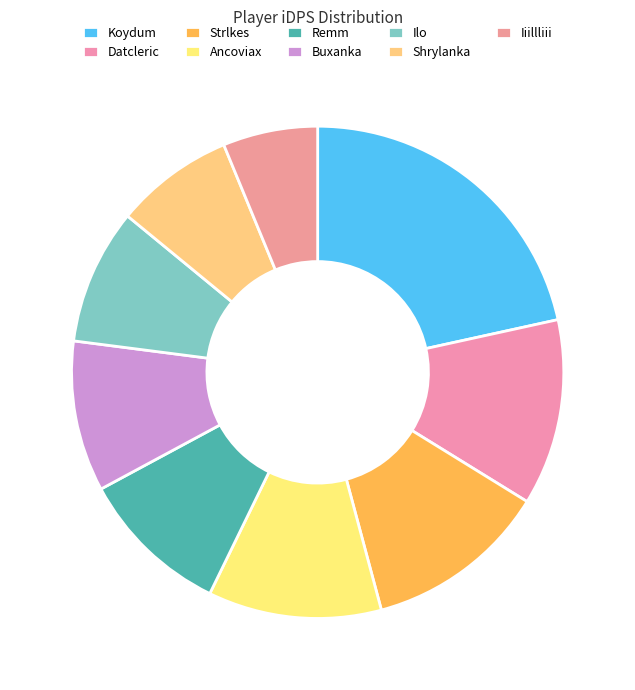

True or false: Iiillliii accounts for 1% of the total.

False